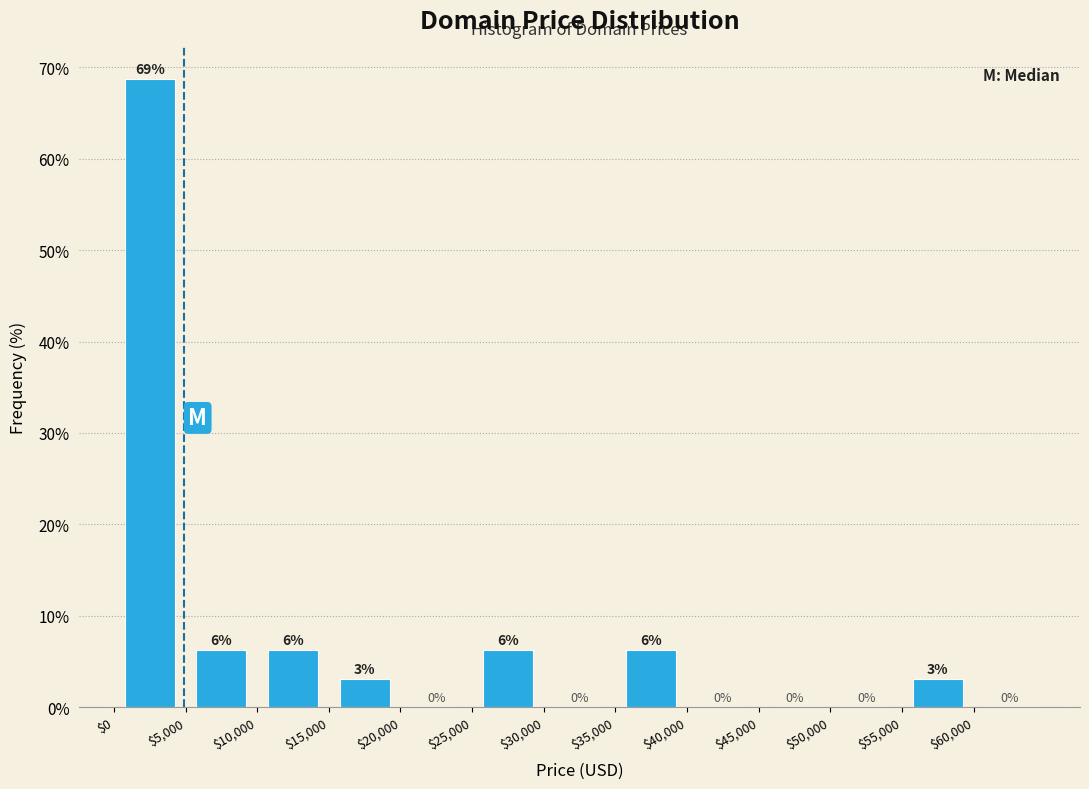

Which range on the x-axis has the tallest bar?

0 to 5000